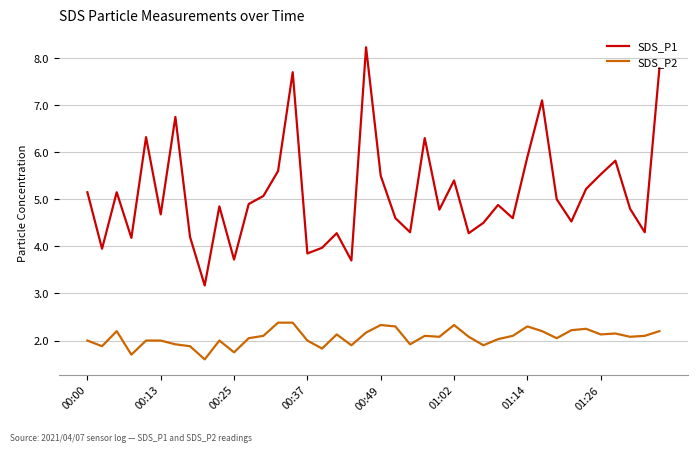

True or false: SDS_P2 and SDS_P1 intersect in this chart.

False